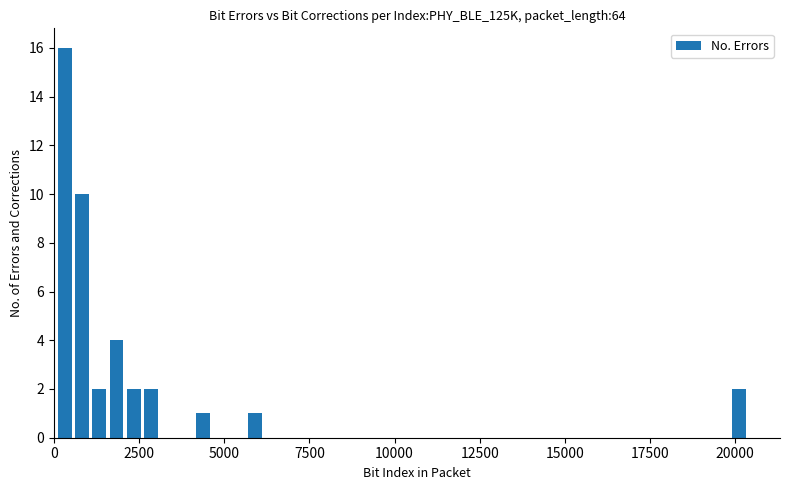

Around what value on the x-axis is the tallest bar? Give the approximate position of its centre, as read against the axis.

500